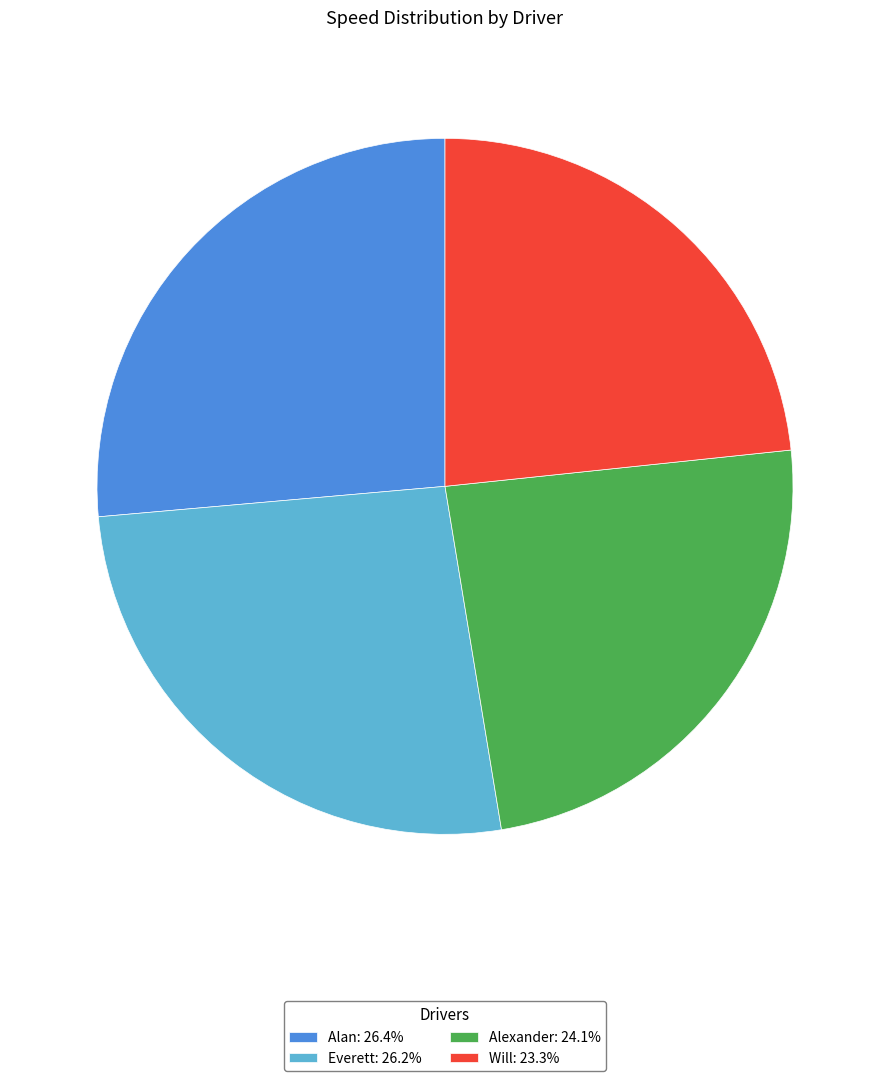

Is it true that Alexander is 18% of the pie?

False